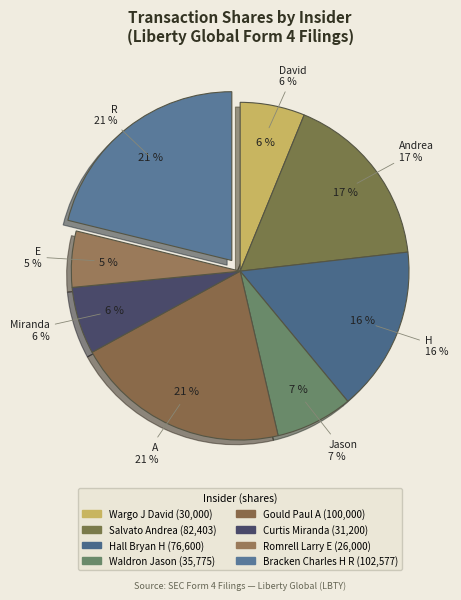

Count the number of slices in the pie.

8